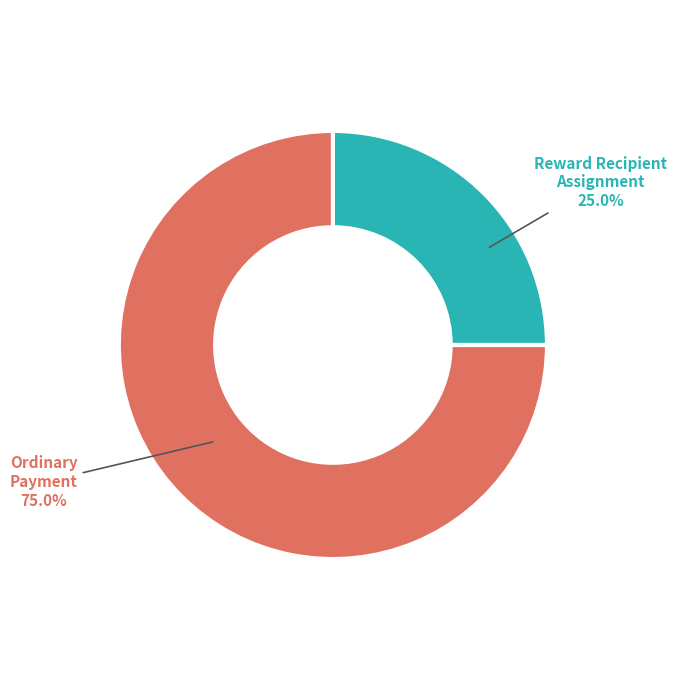

Which category accounts for the majority?

Ordinary Payment